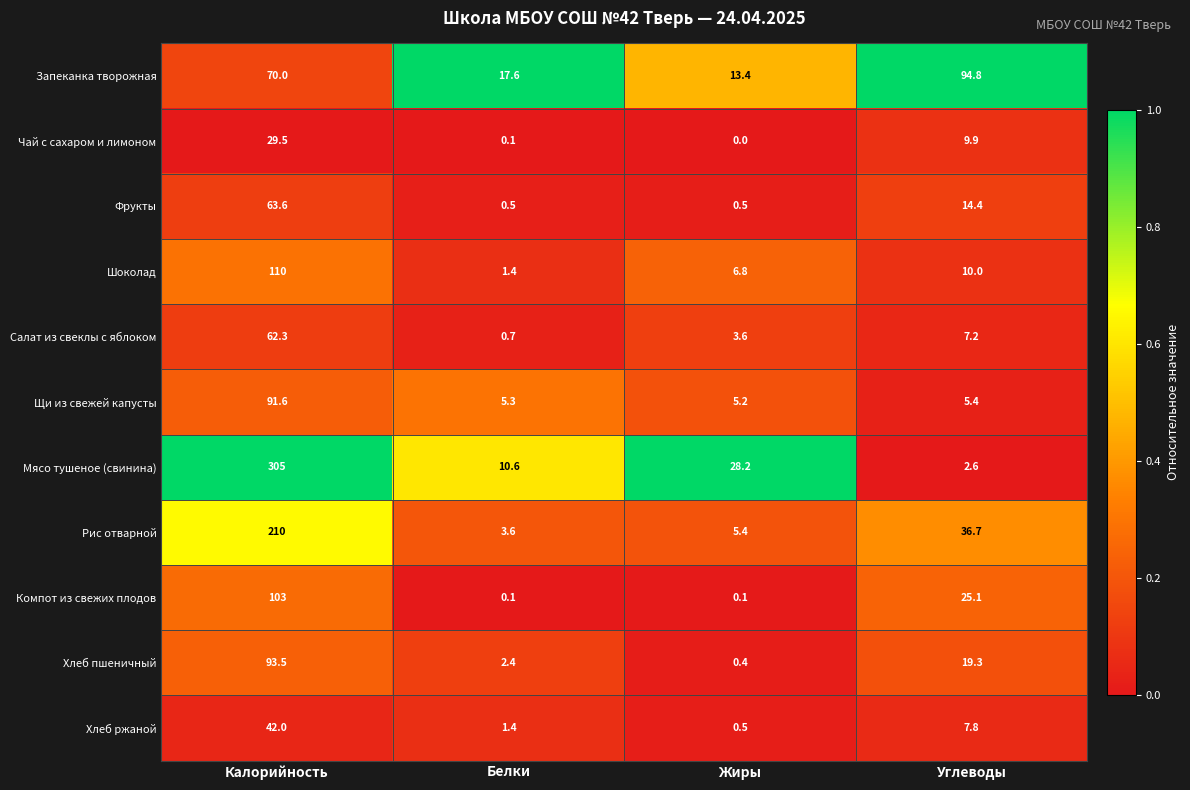

Rank the series by their maximum value, from highest to lowest.

Мясо тушеное (свинина), Рис отварной, Шоколад, Компот из свежих плодов, Запеканка творожная, Хлеб пшеничный, Щи из свежей капусты, Фрукты, Салат из свеклы с яблоком, Хлеб ржаной, Чай с сахаром и лимоном